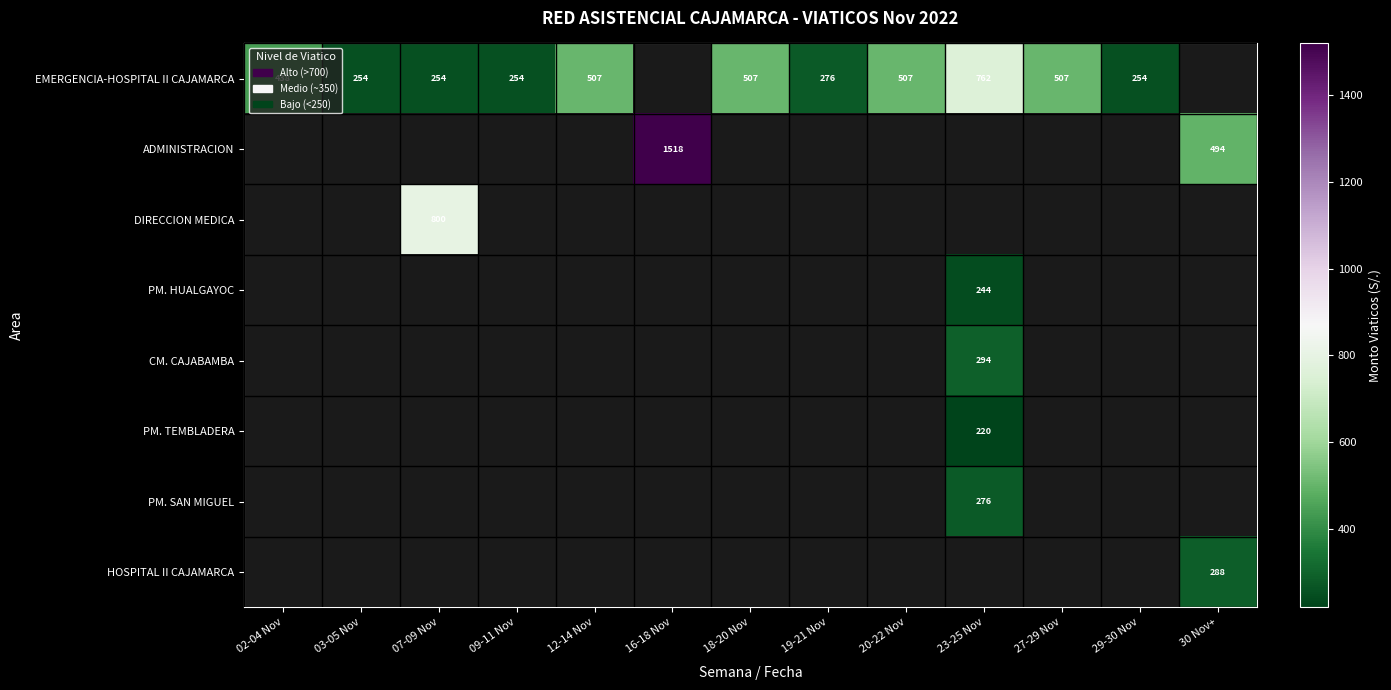

The value of CM. CAJABAMBA at 23-25 Nov is 294. True or false?

True